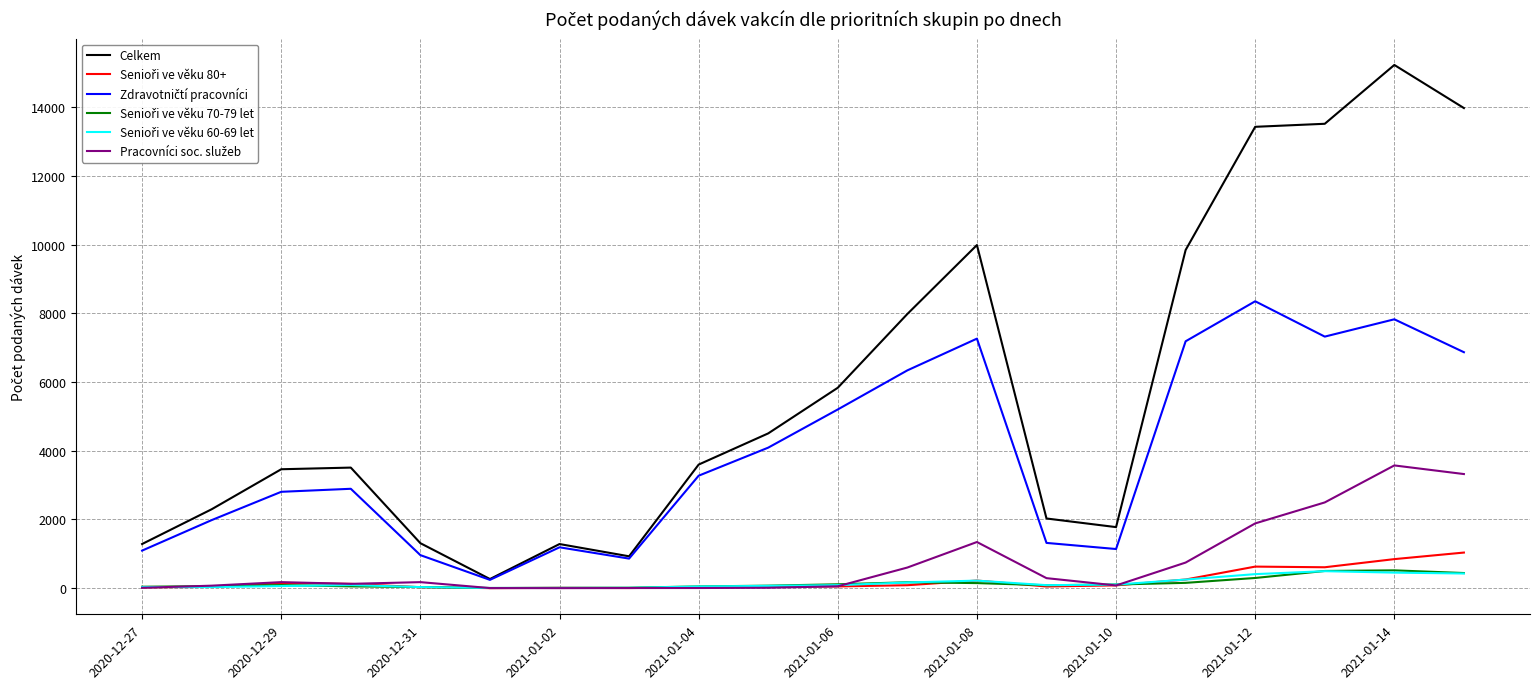

Which series has the largest total across all categories?

Celkem